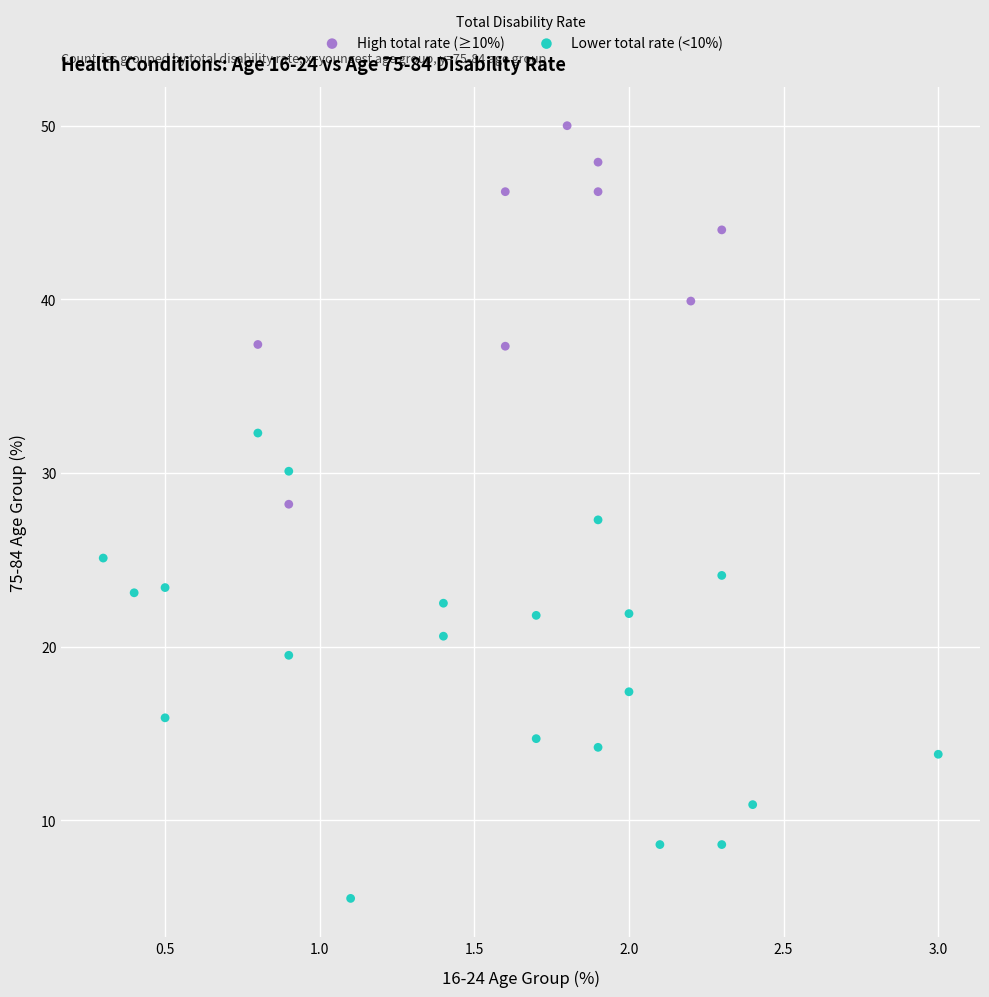

Which series has the largest Y range (max minus min)?

Lower total rate (<10%)